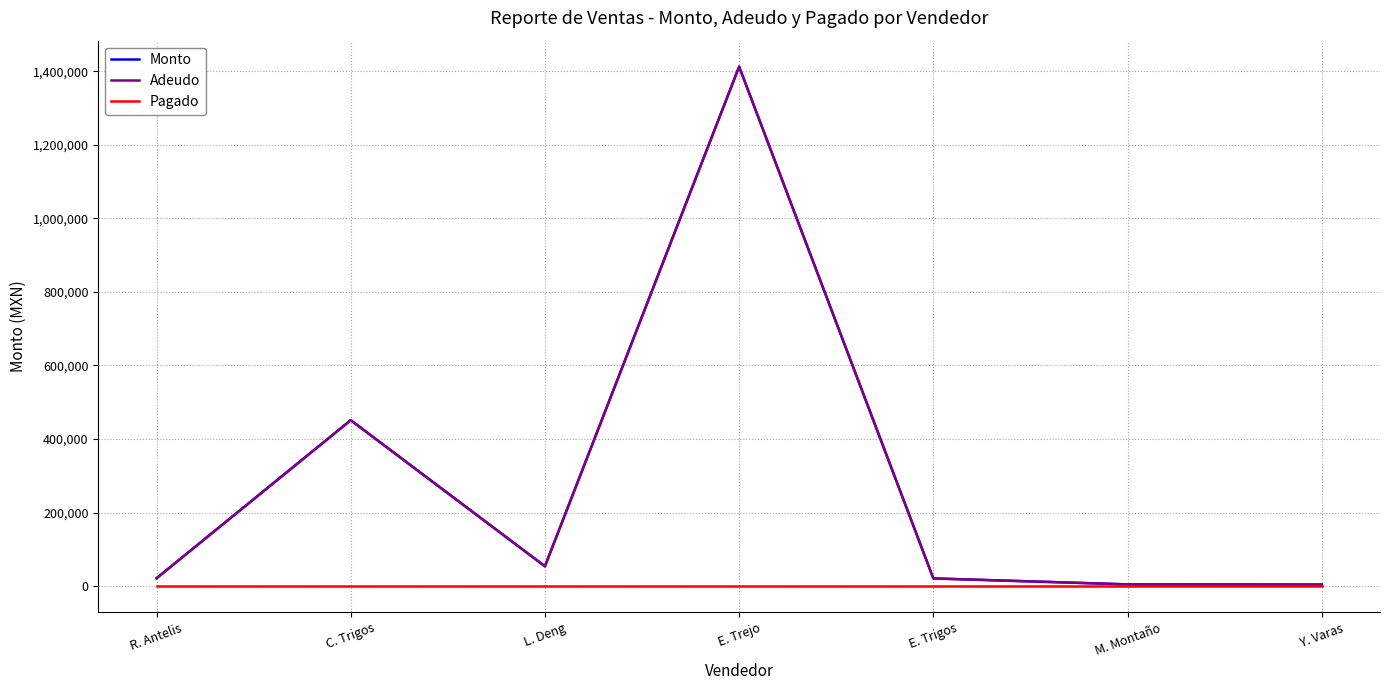

What is the label of the 1st point from the right?

Y. Varas